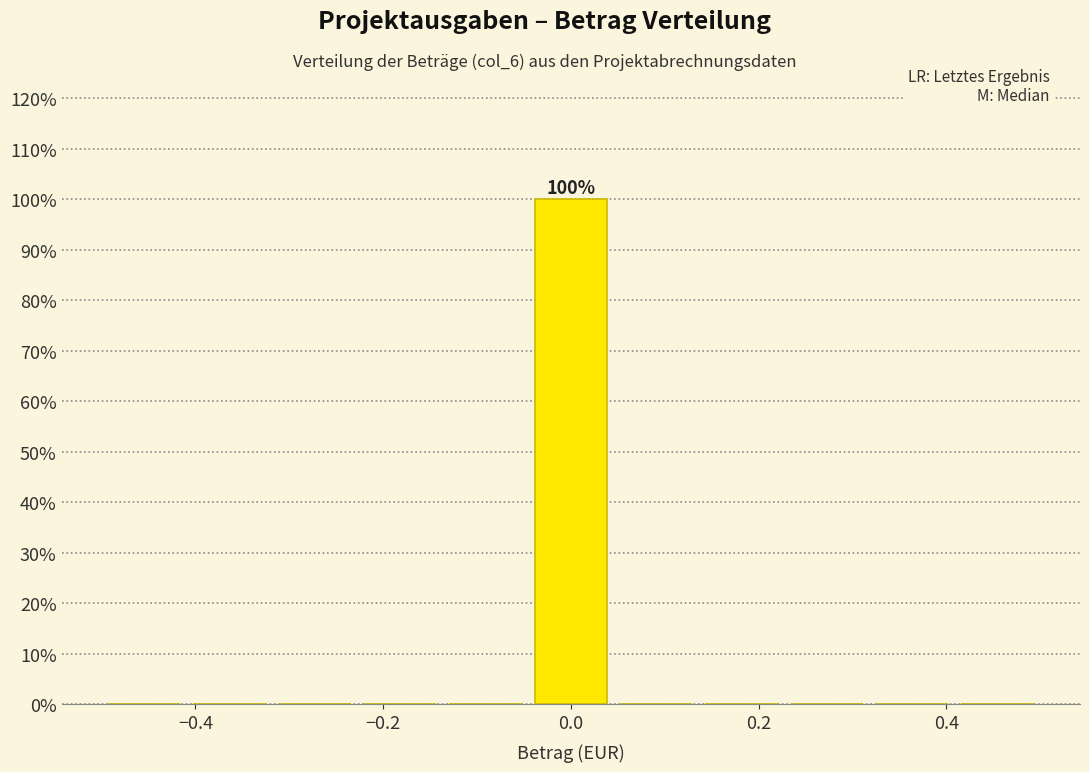

Over which range of the x-axis is the bar tallest?

-0.04 to 0.04